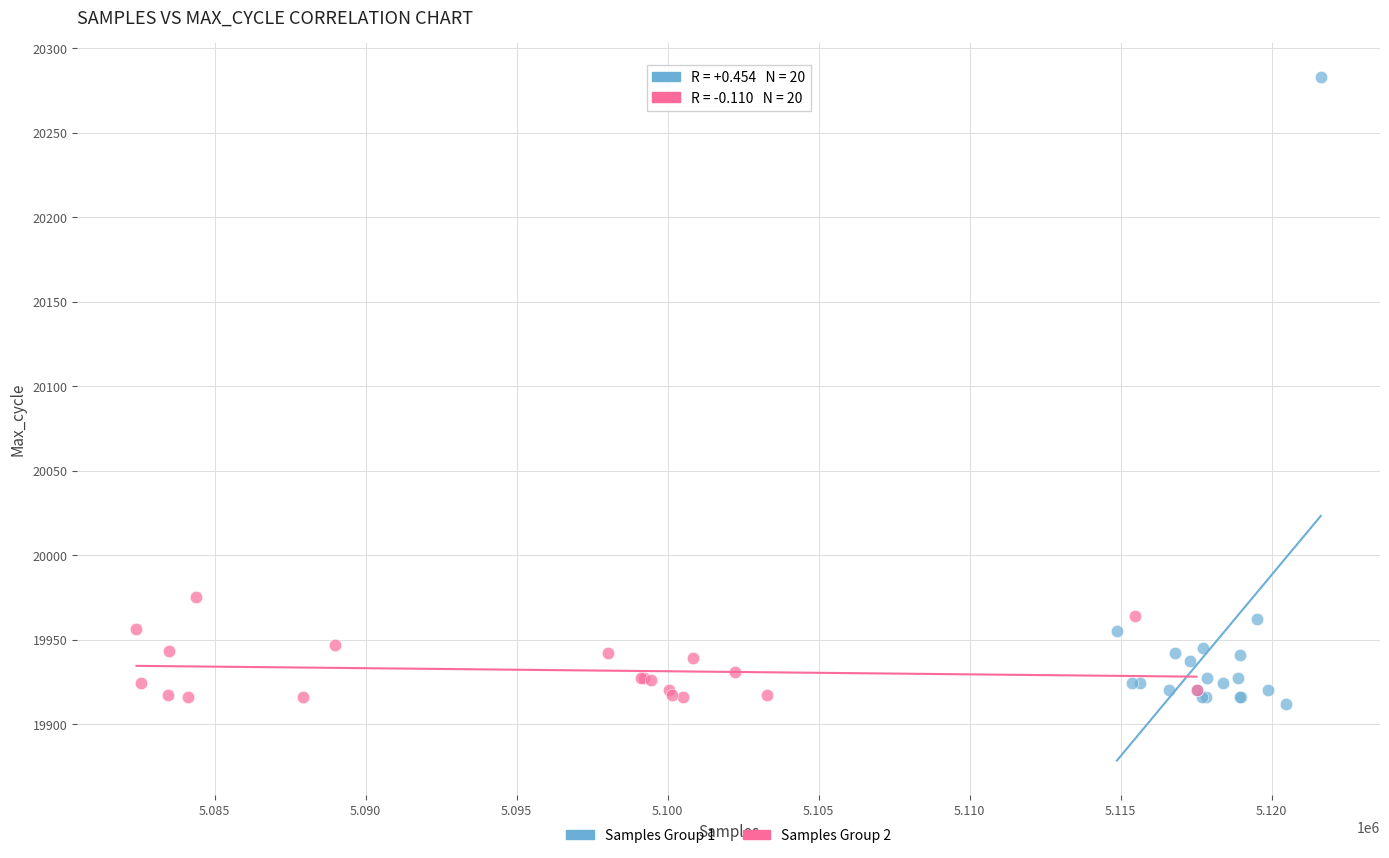

Which series has the widest spread of Y values?

Samples Group 1